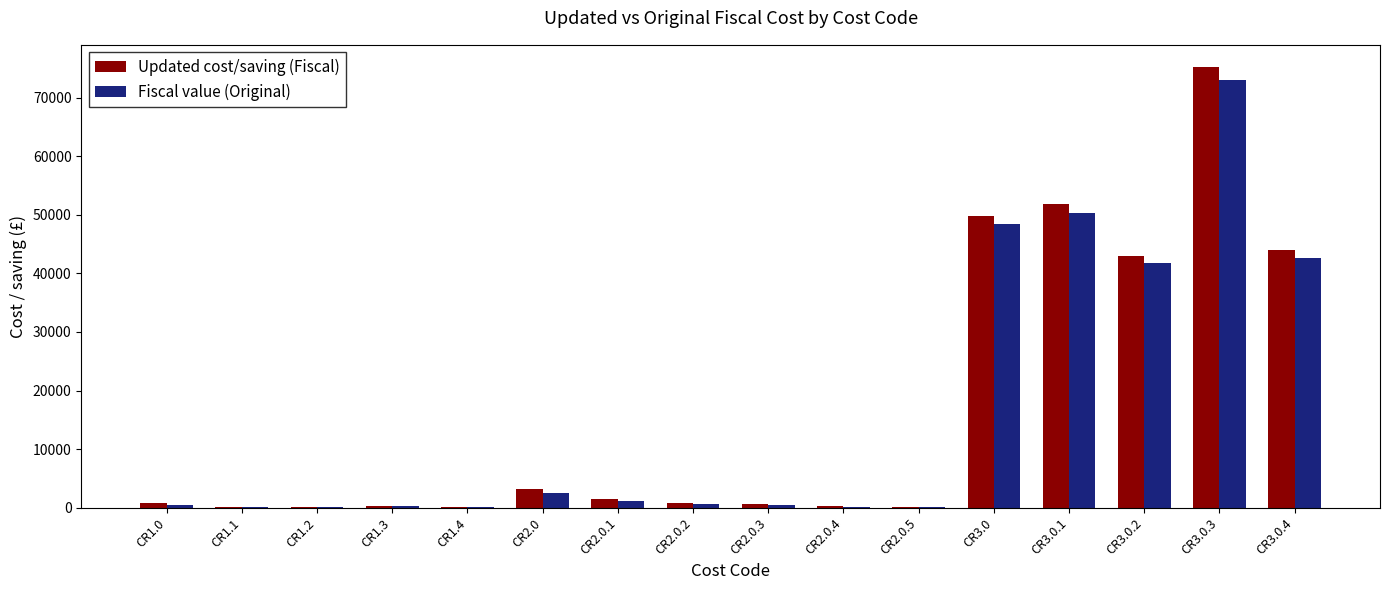

What is the sum of all Fiscal value (Original) values?

262174.0